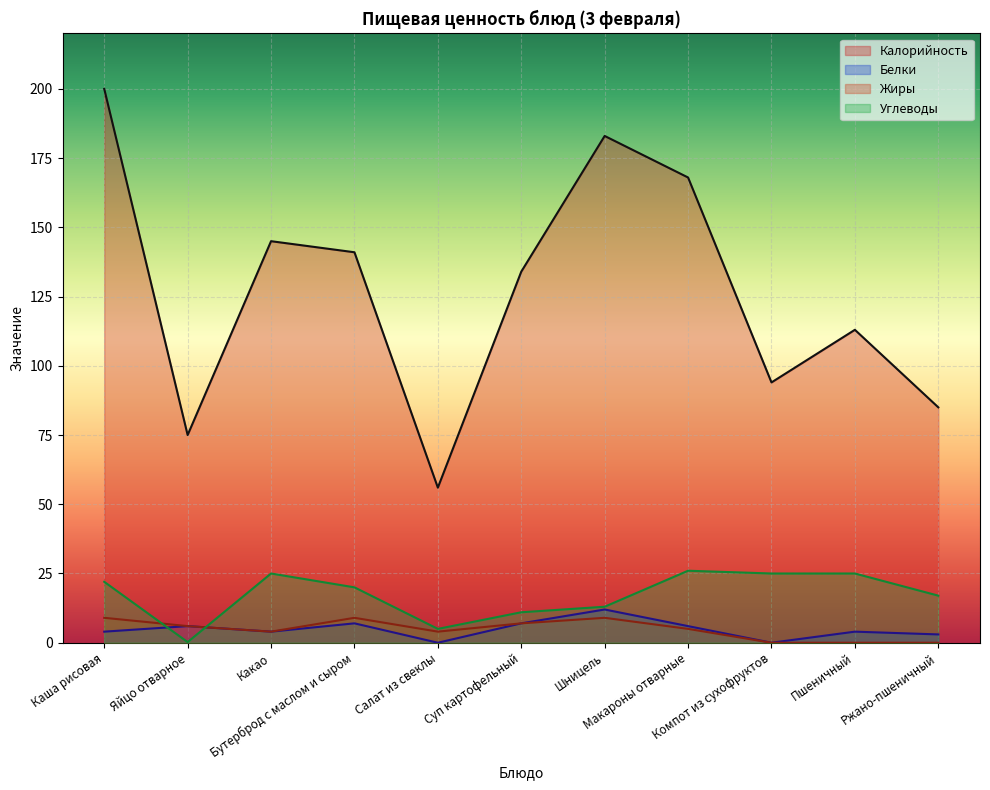

How many interior local peaks does the Белки series have?

4